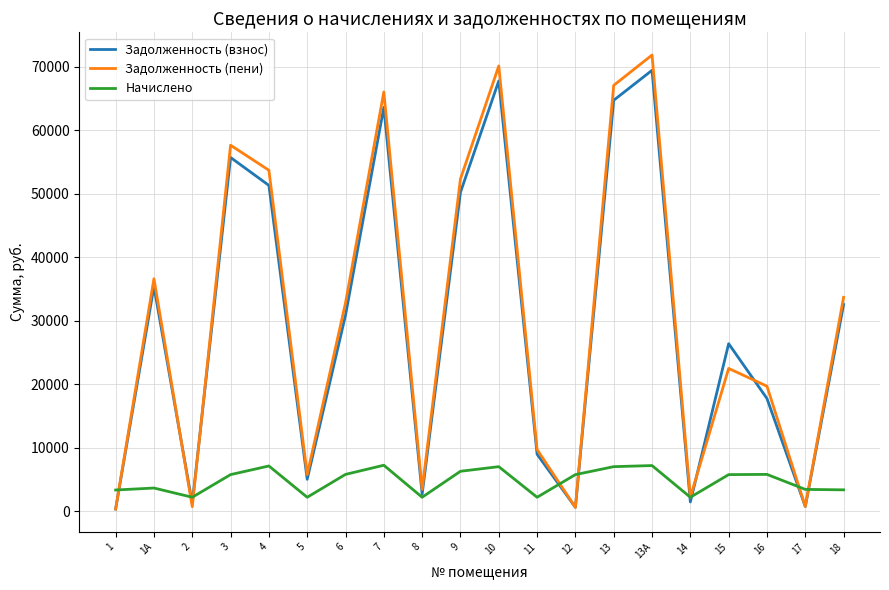

At how many categories does at least one series exceed 50109?

7